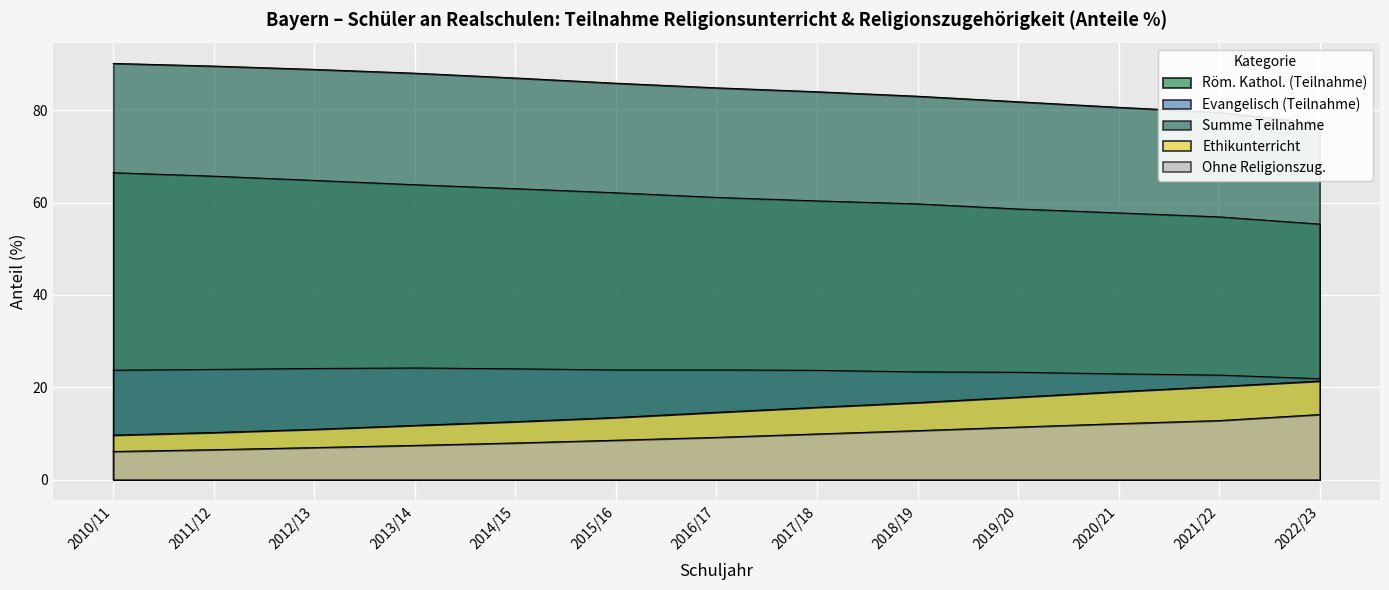

Reading left to right, list all the values displayed in this chart.

Röm. Kathol. (Teilnahme): 66.5	65.7	64.8	63.9	63.0	62.1	61.1	60.4	59.7	58.6	57.8	56.9	55.3
Evangelisch (Teilnahme): 23.7	23.9	24.1	24.2	24.0	23.7	23.7	23.6	23.3	23.2	22.9	22.6	21.8
Summe Teilnahme: 90.1	89.6	88.8	88.0	87.0	85.8	84.8	84.0	83.0	81.8	80.6	79.5	77.2
Ethikunterricht: 9.6	10.2	10.9	11.7	12.5	13.4	14.6	15.6	16.7	17.8	19.0	20.1	21.3
Ohne Religionszug.: 6.1	6.5	6.9	7.4	7.9	8.5	9.1	9.9	10.6	11.4	12.1	12.8	14.1